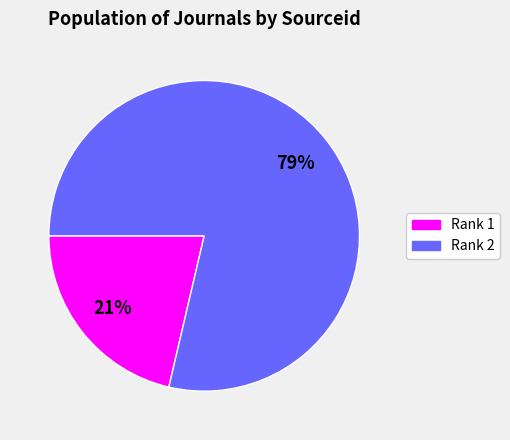

To the nearest percent, what is the average slice percentage?

50%